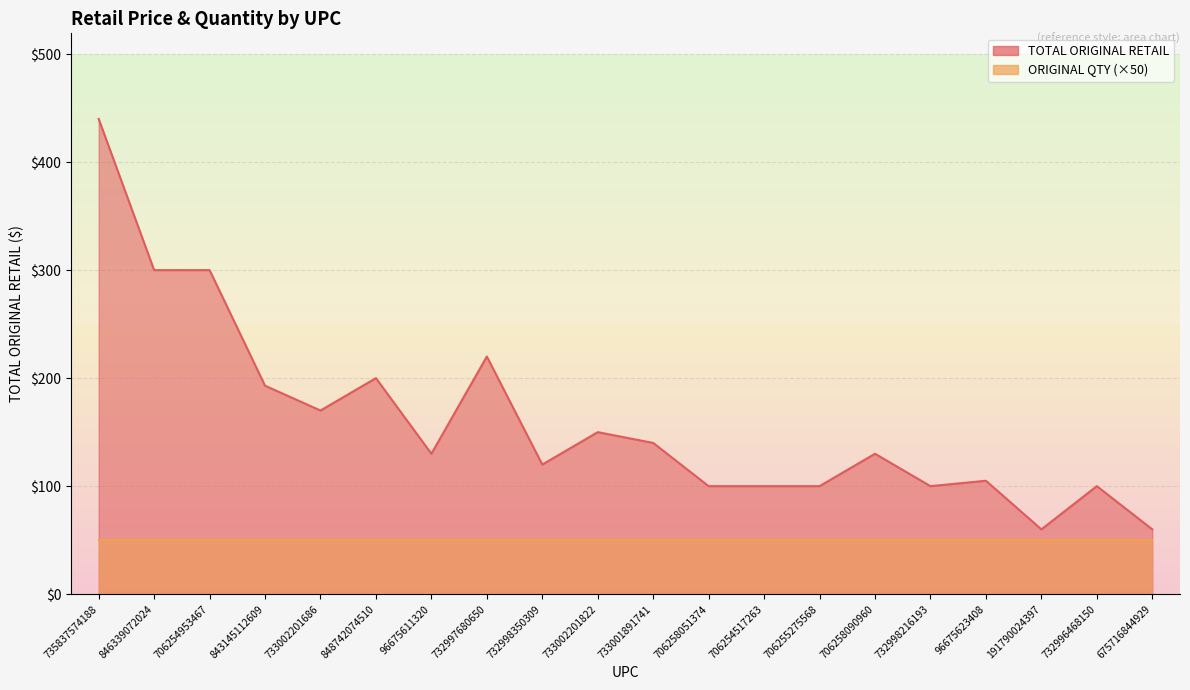

How many lines are shown in the chart?

1